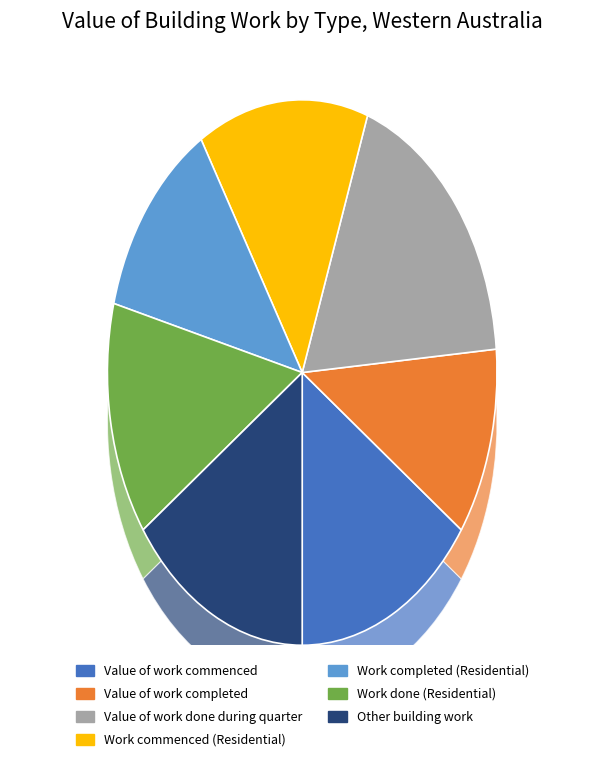

What is the smallest slice in the pie chart?

Value of work completed